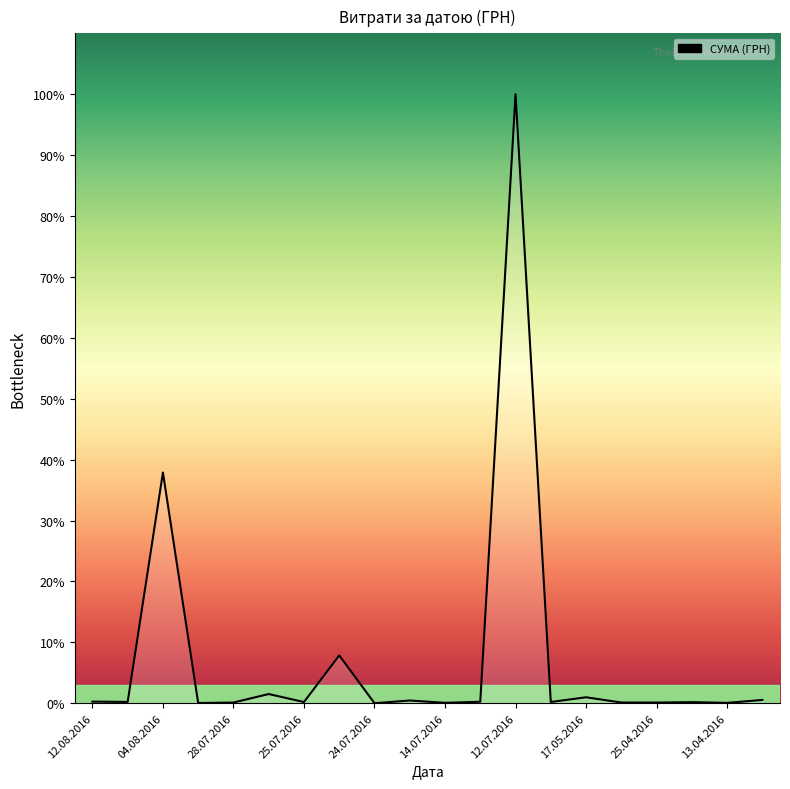

Does the chart have visible grid lines?

No